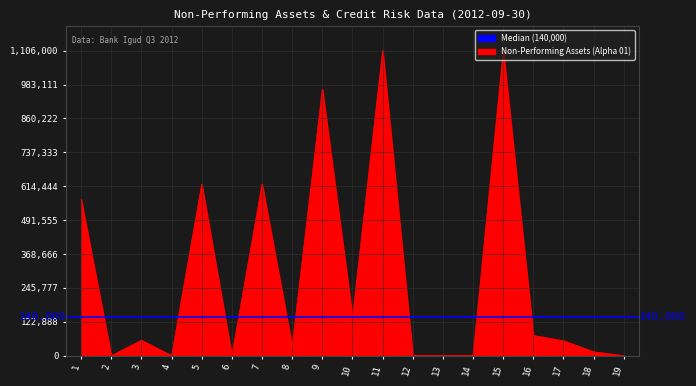

Reading right to left, extract all data points from this chart.

19=0	18=14000	17=54000	16=73000	15=1106000	14=0	13=0	12=0	11=1106000	10=140000	9=966000	8=34000	7=622000	6=0	5=622000	4=0	3=56000	2=0	1=566000